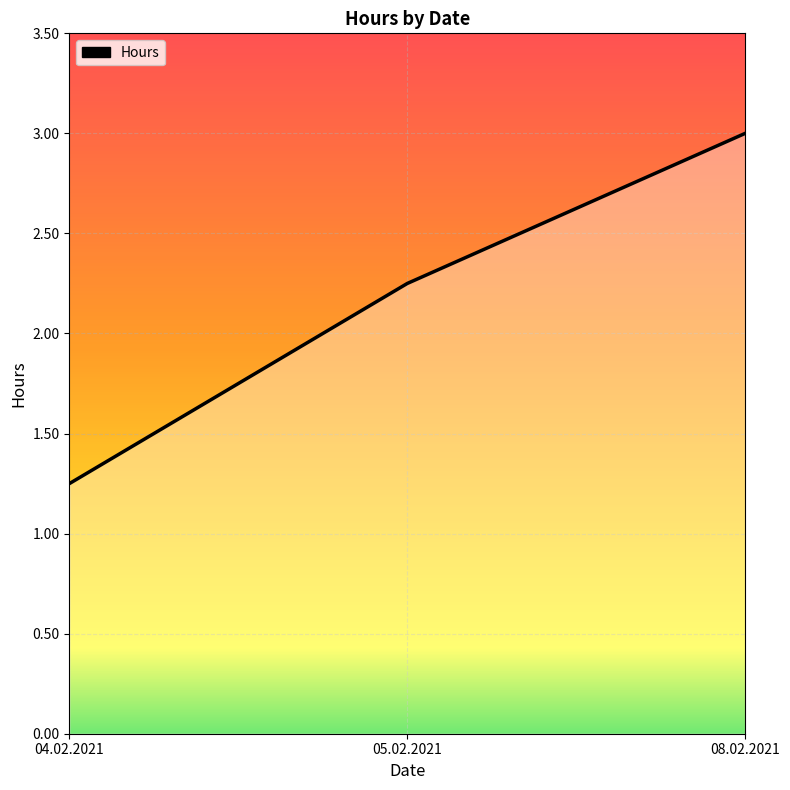

The value at 04.02.2021 is 0.3. True or false?

False